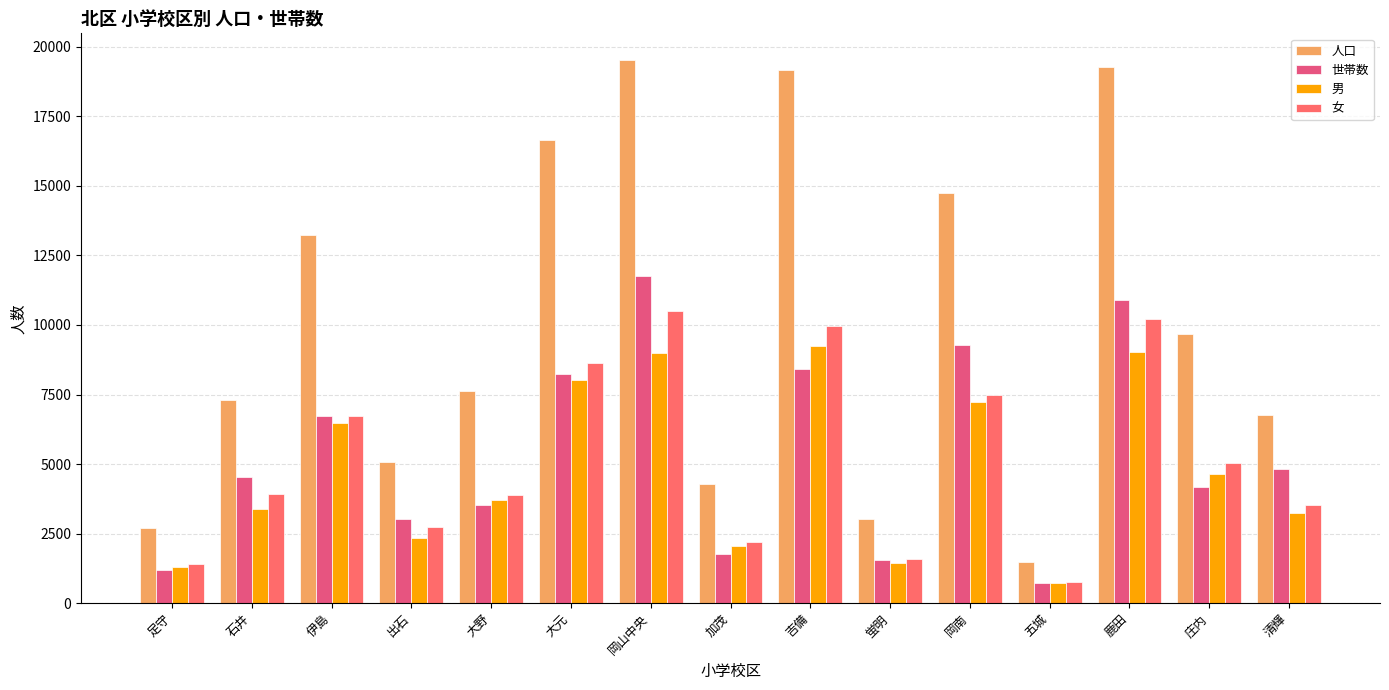

How many groups of bars are there?

15